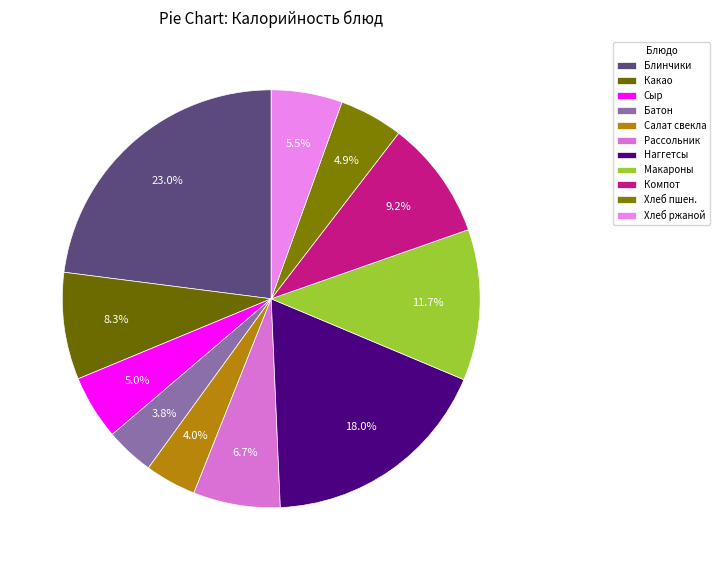

How many segments does this pie chart have?

11